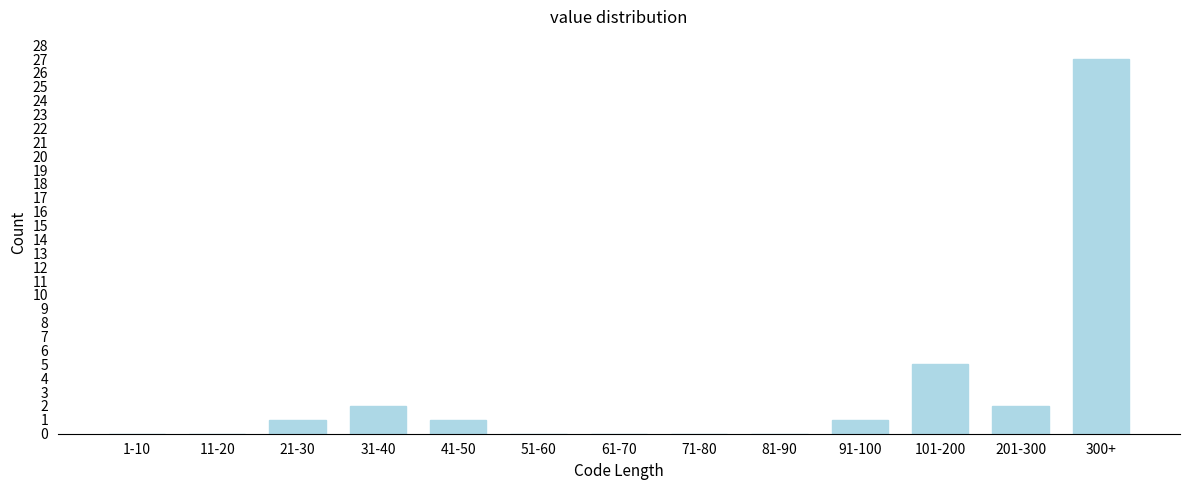

Reading right to left, extract all data points from this chart.

300+=27	201-300=2	101-200=5	91-100=1	81-90=0	71-80=0	61-70=0	51-60=0	41-50=1	31-40=2	21-30=1	11-20=0	1-10=0